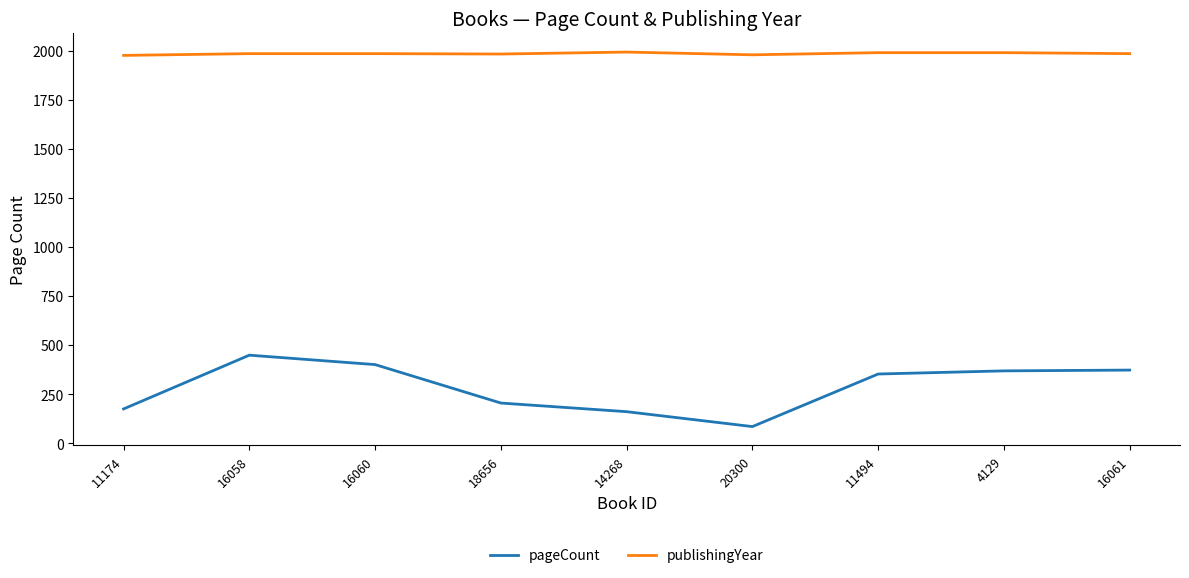

At which category does the chart reach its minimum across all series?

20300